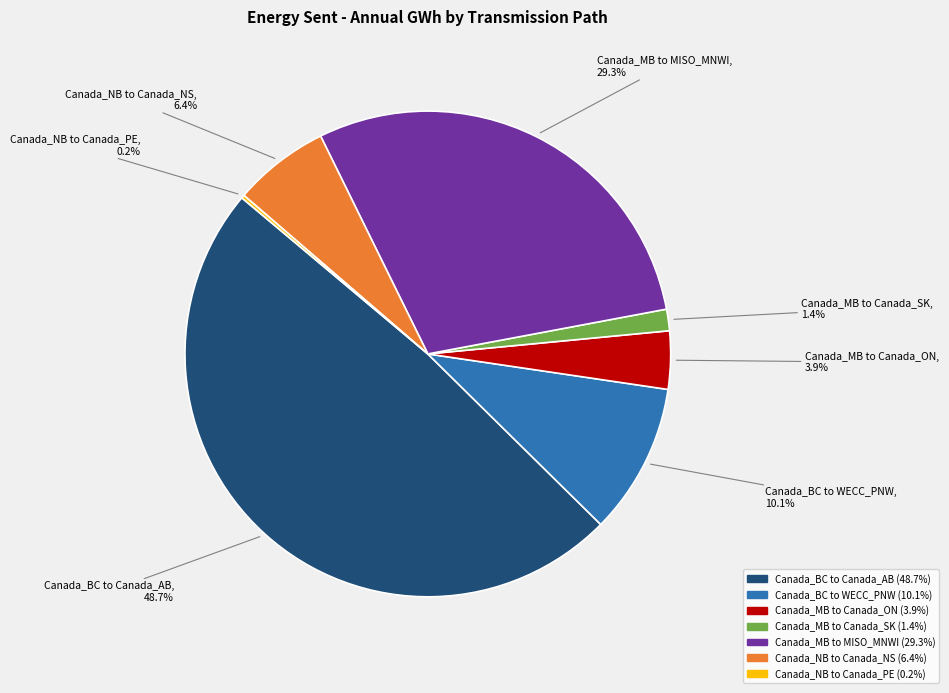

Approximately how many times larger is the value at Canada_NB to Canada_NS compared to Canada_BC to WECC_PNW?

0.6